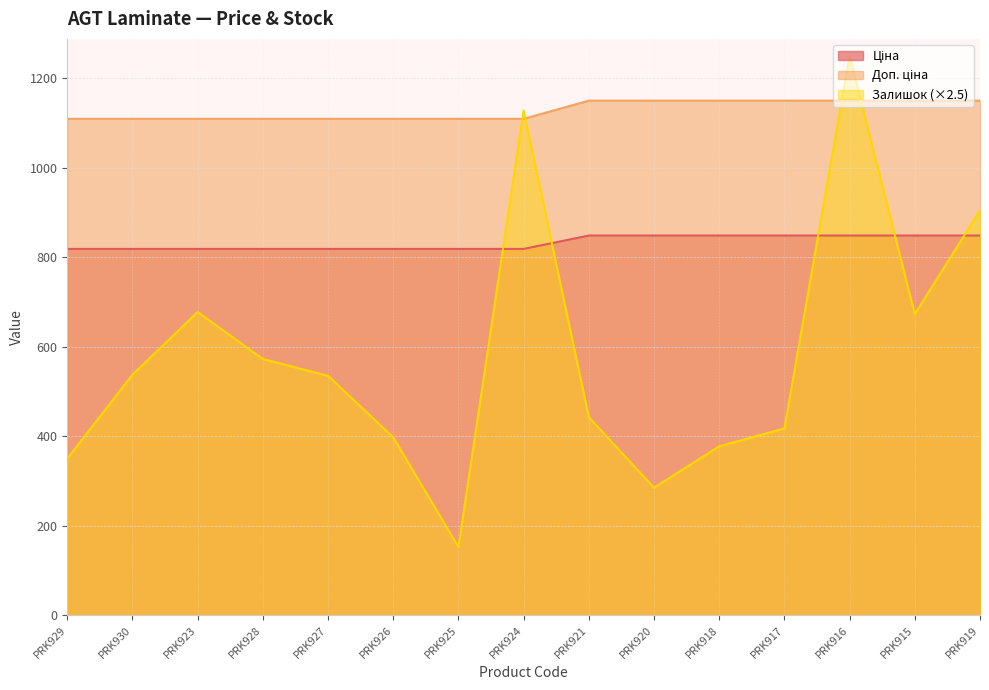

Reading left to right, list all the values displayed in this chart.

Ціна: 818.5	818.5	818.5	818.5	818.5	818.5	818.5	818.5	848.4	848.4	848.4	848.4	848.4	848.4	848.4
Доп. ціна: 1109.2	1109.2	1109.2	1109.2	1109.2	1109.2	1109.2	1109.2	1149.7	1149.7	1149.7	1149.7	1149.7	1149.7	1149.7
Залишок: 350.0	537.5	677.5	572.5	535.0	397.5	152.5	1127.5	442.5	285.0	377.5	417.5	1250.0	672.5	905.0